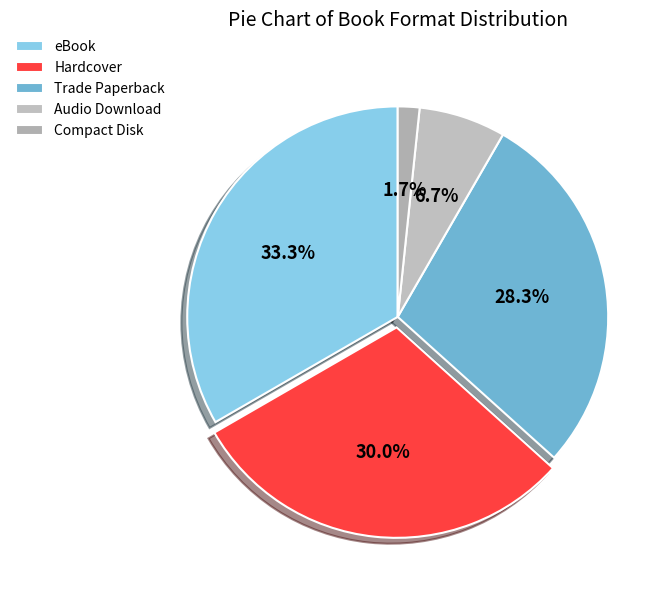

Which slice is the smallest?

Compact Disk